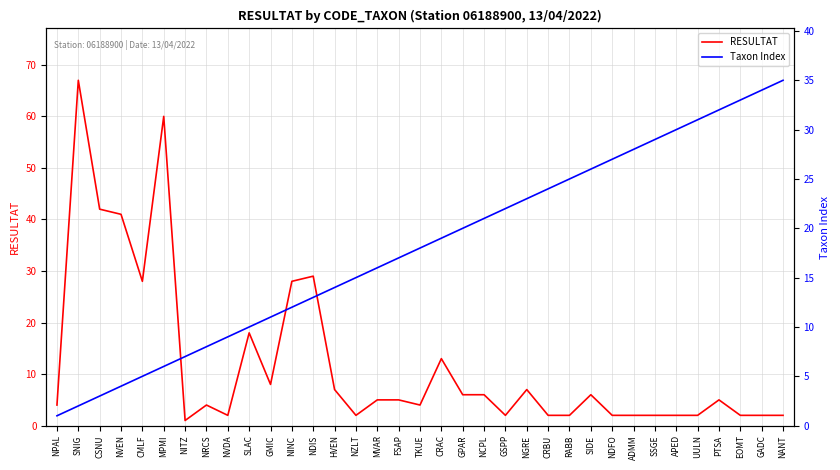

Does the chart have visible grid lines?

Yes